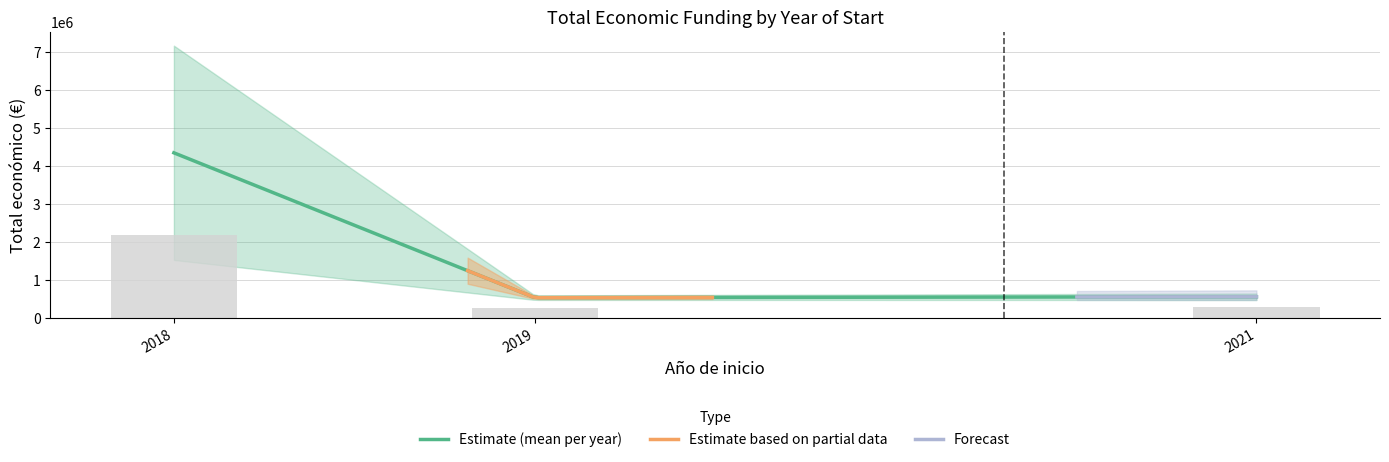

At which label does the data first exceed 2296067?

2018